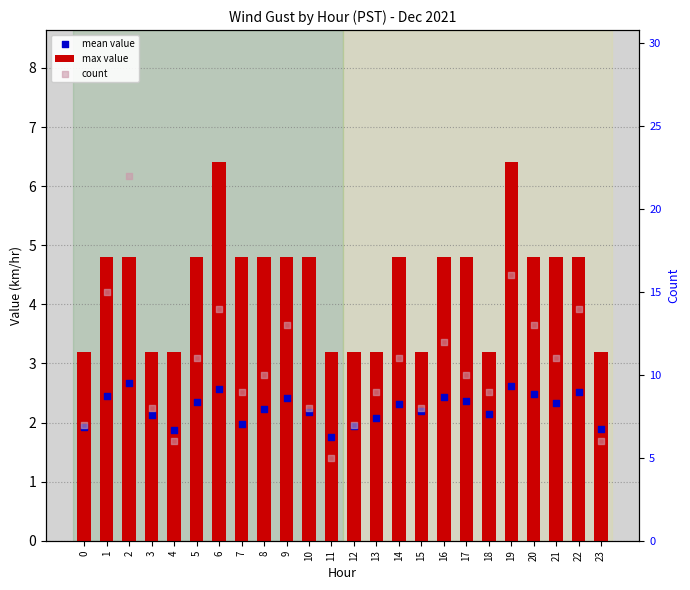

What are all the series names shown in the legend?

max value, mean value, count